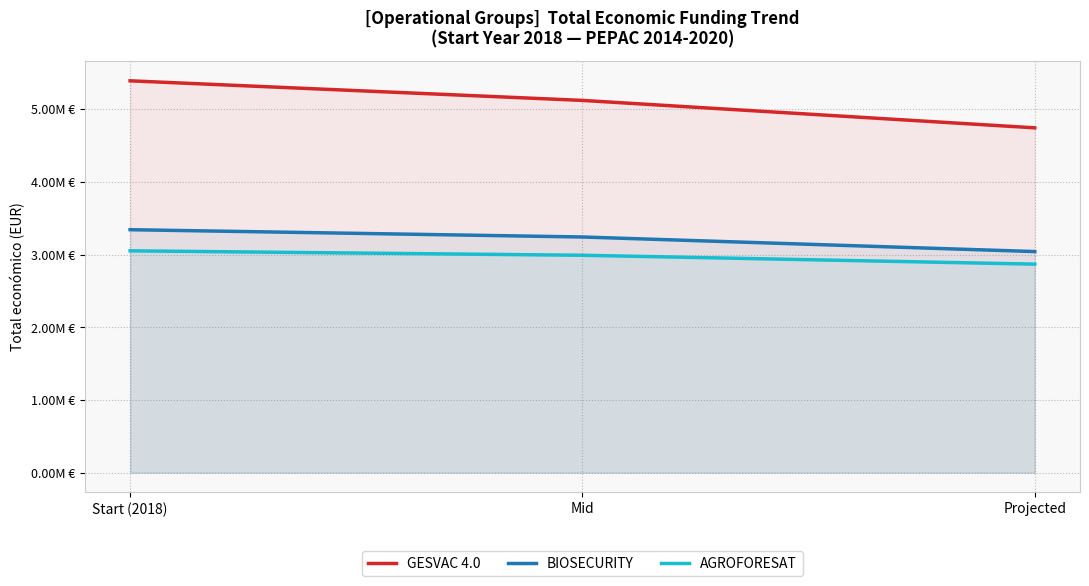

What is the difference between the GESVAC 4.0 values at Projected and Mid?

377341.9